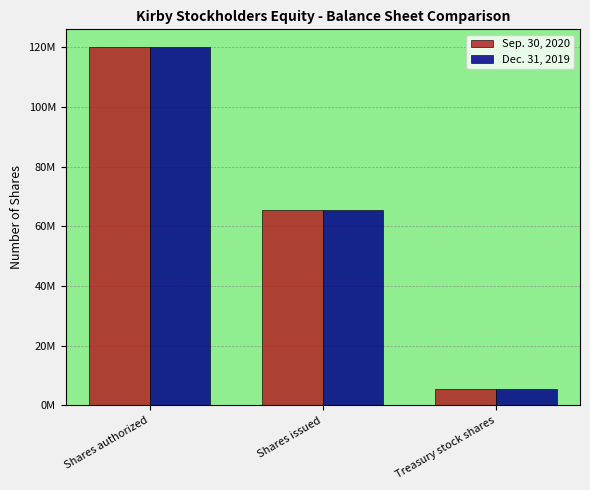

What is the label of the 2nd bar from the left?

Shares issued